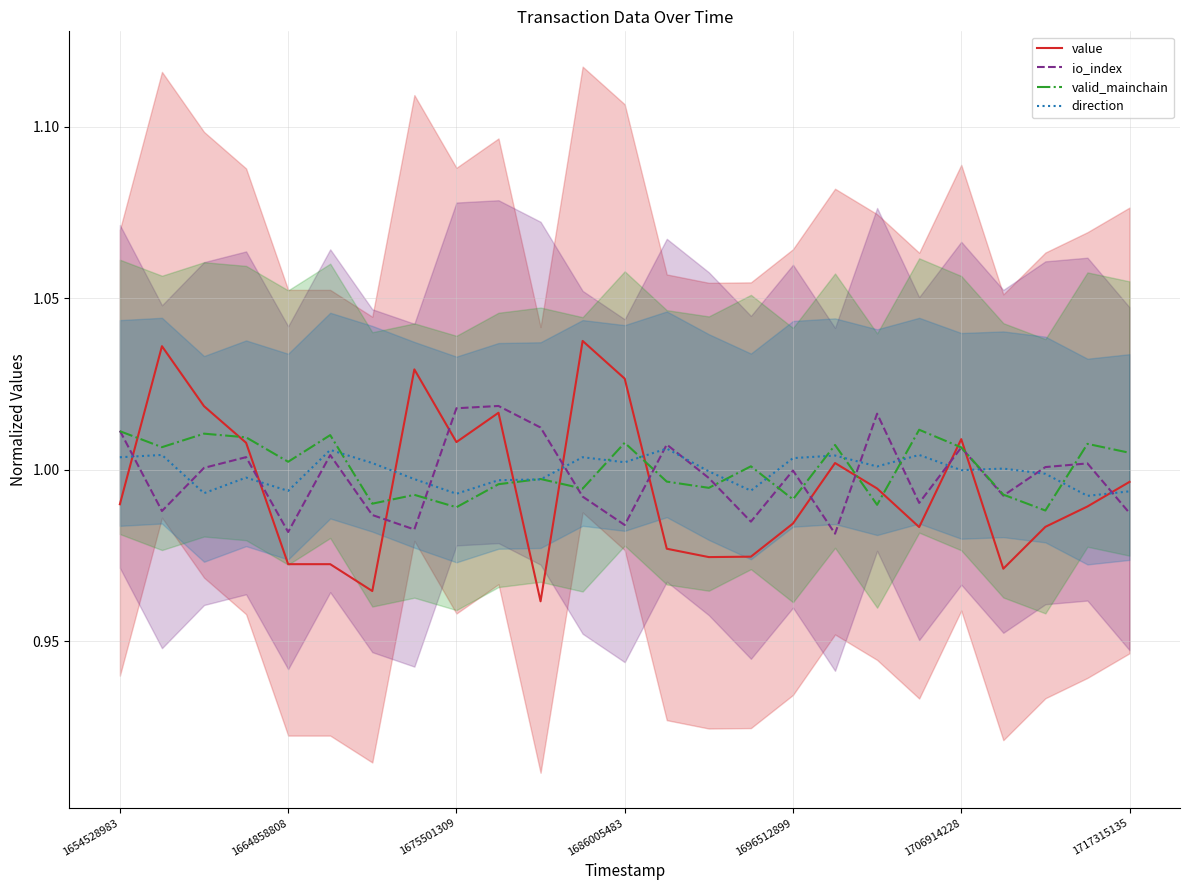

How many series are shown in this chart?

4